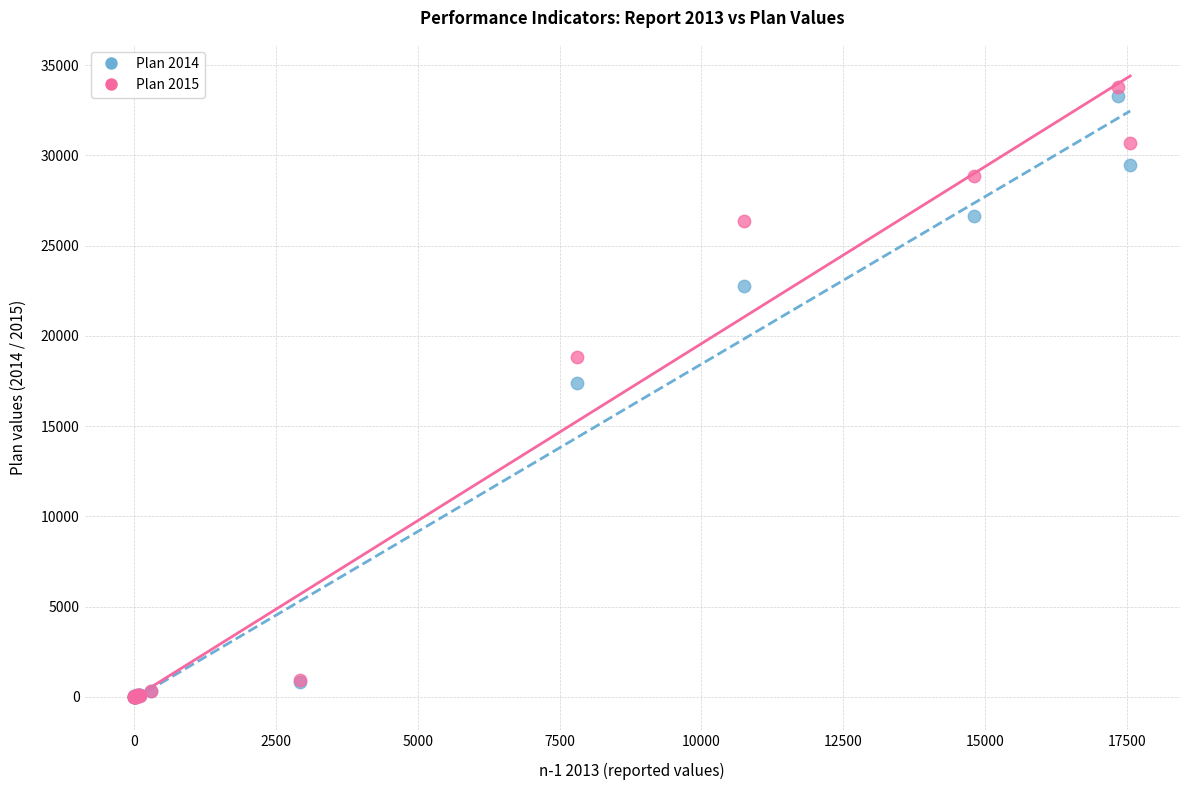

Across all series, what Y value is closest to 16892?

17383.8